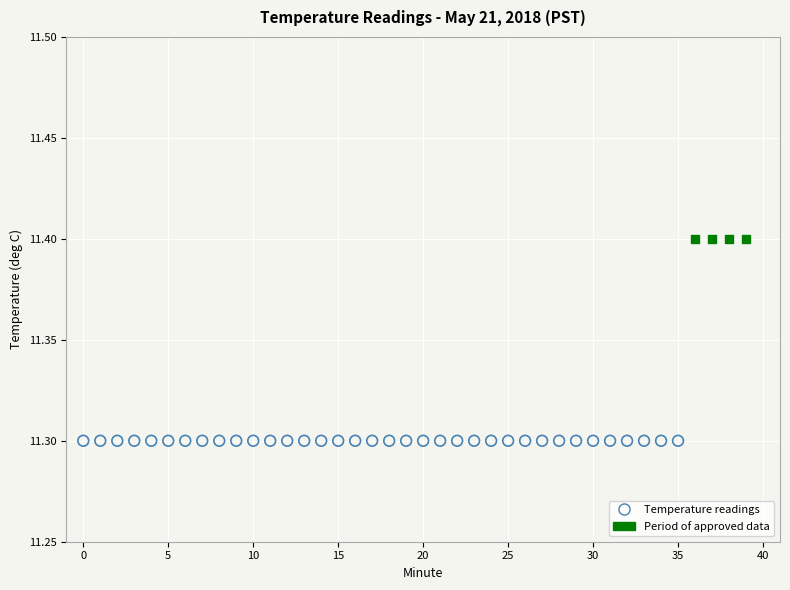

Which series contains the lowest Y value?

Temperature readings